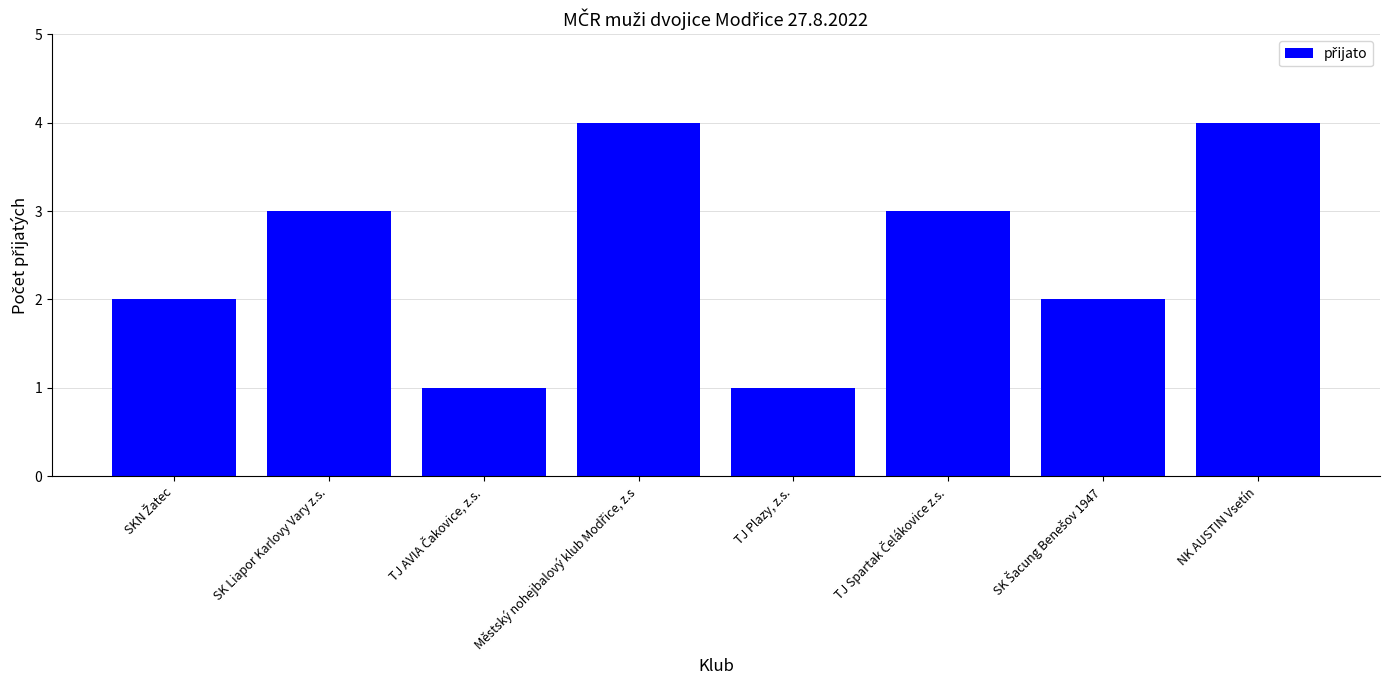

Is it true that the value at TJ Plazy, z.s. is 1?

True